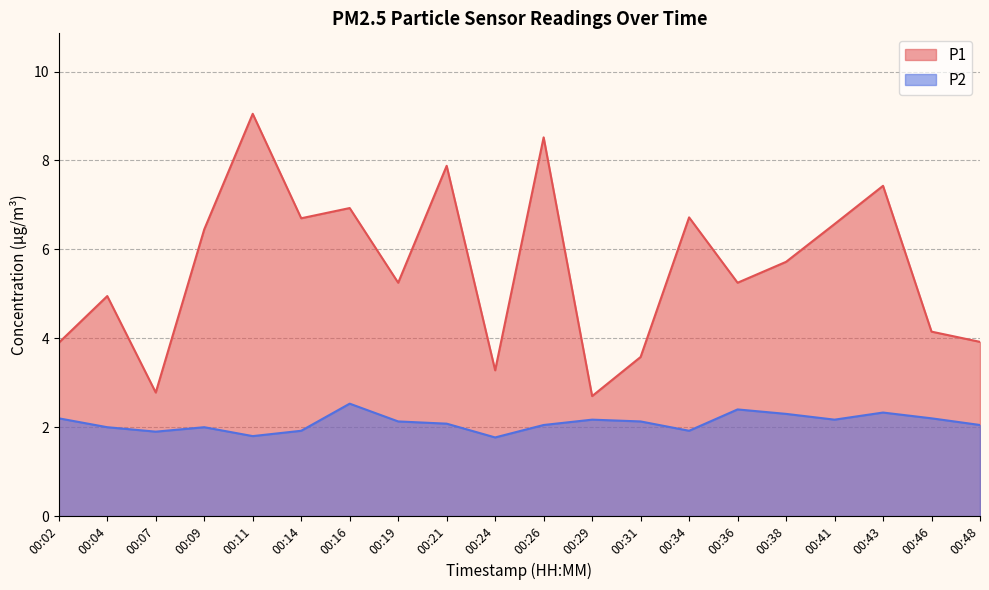

List the series in order of their overall mean, highest first.

P1, P2